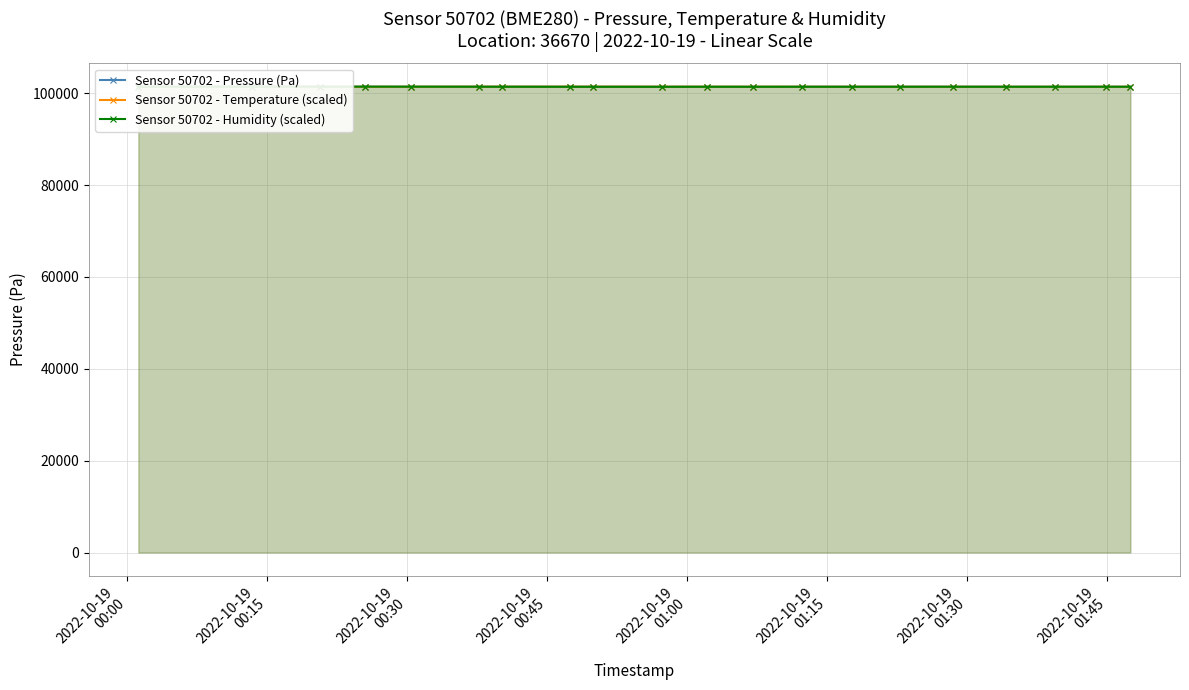

True or false: Sensor 50702 - Humidity (scaled) has more than 1 interior local peaks.

True